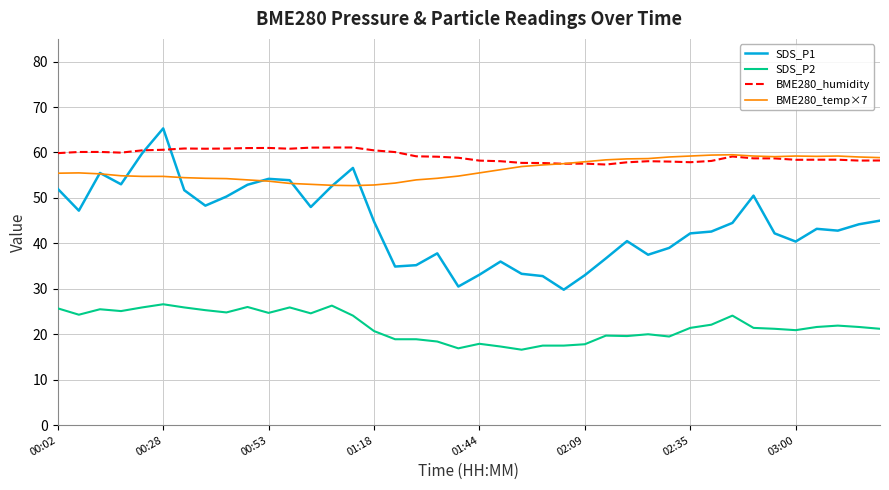

True or false: SDS_P2 and BME280_humidity cross at least once.

False